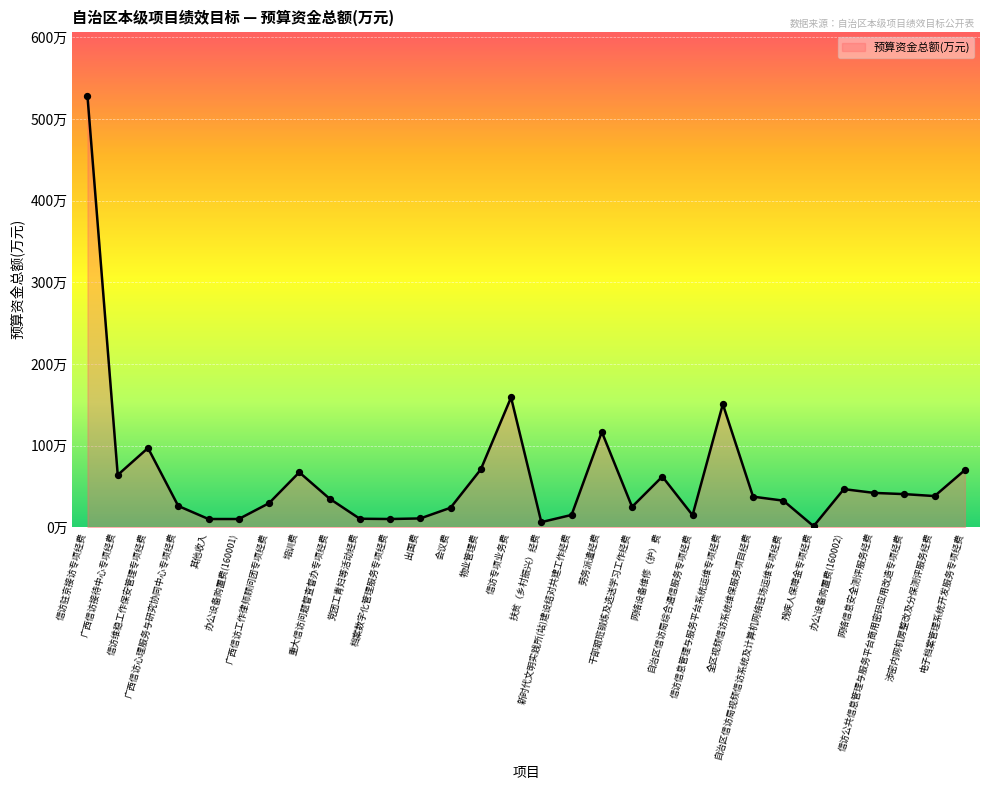

Between 信访信息管理与服务平台系统运维专项经费 and 自治区信访局综合通信服务专项经费, which is larger?

信访信息管理与服务平台系统运维专项经费